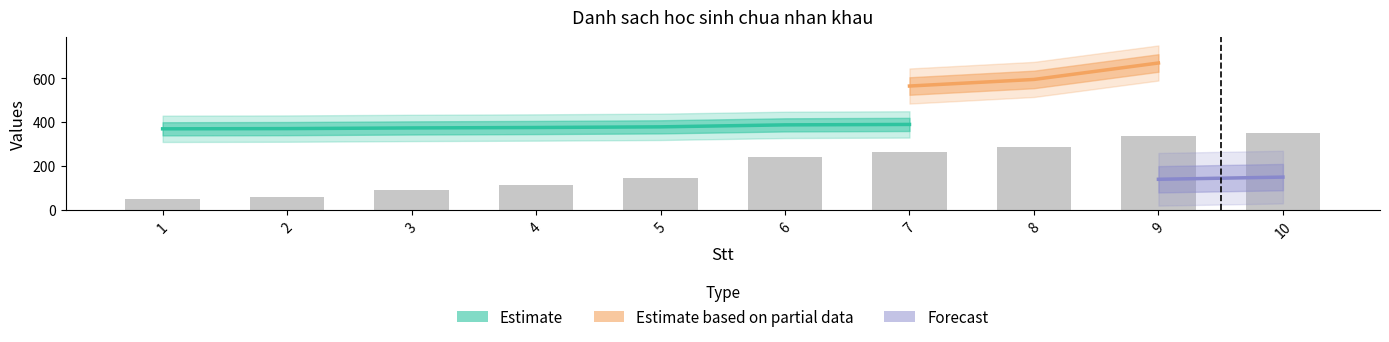

What is the spread (max minus min) of values at 1?

369